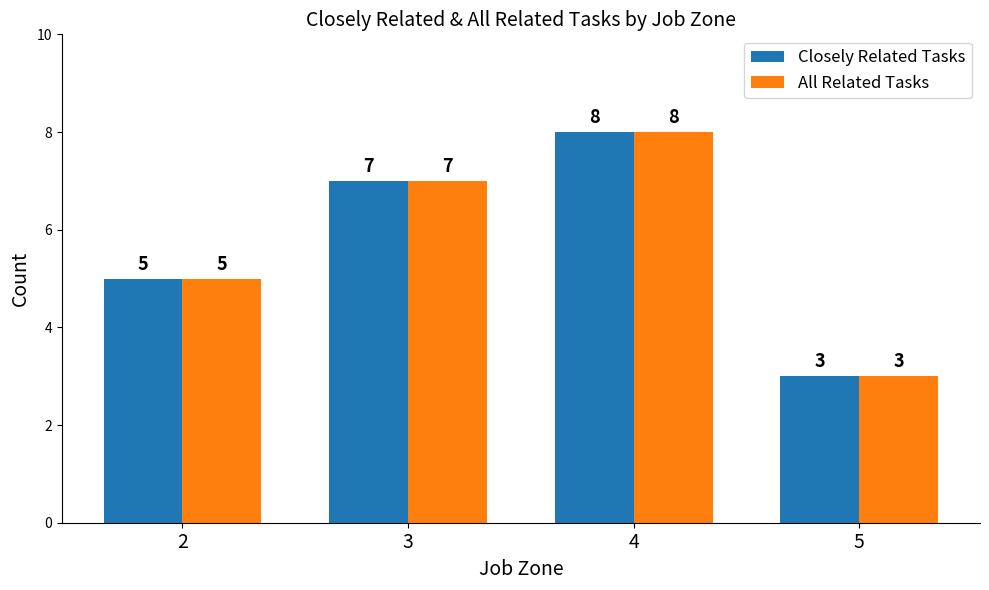

The value of Closely Related Tasks at 2 is 5. True or false?

True